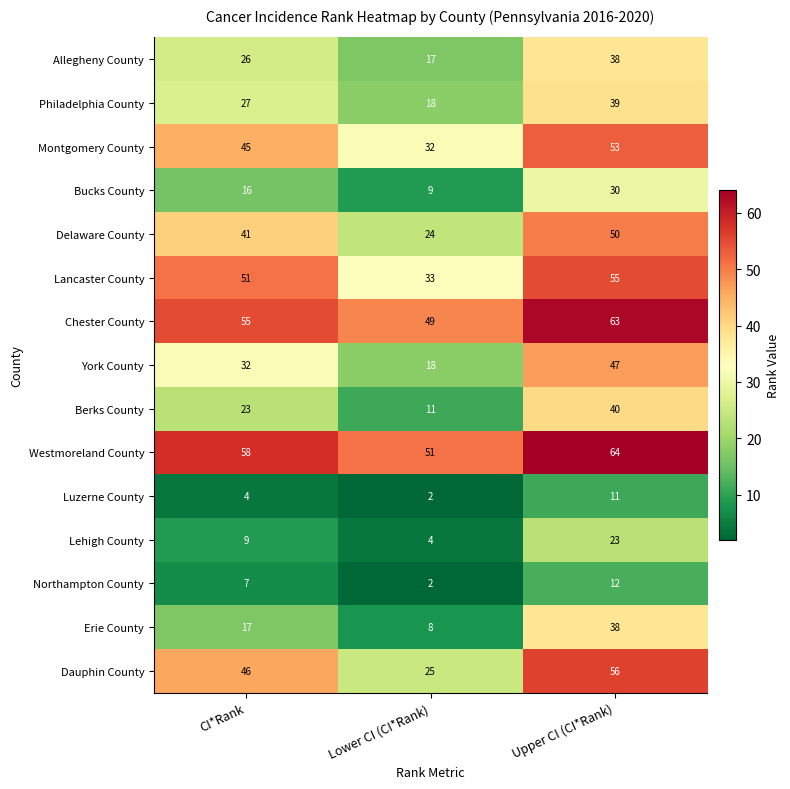

What is the difference between the maximum and minimum values in the Delaware County series?

26